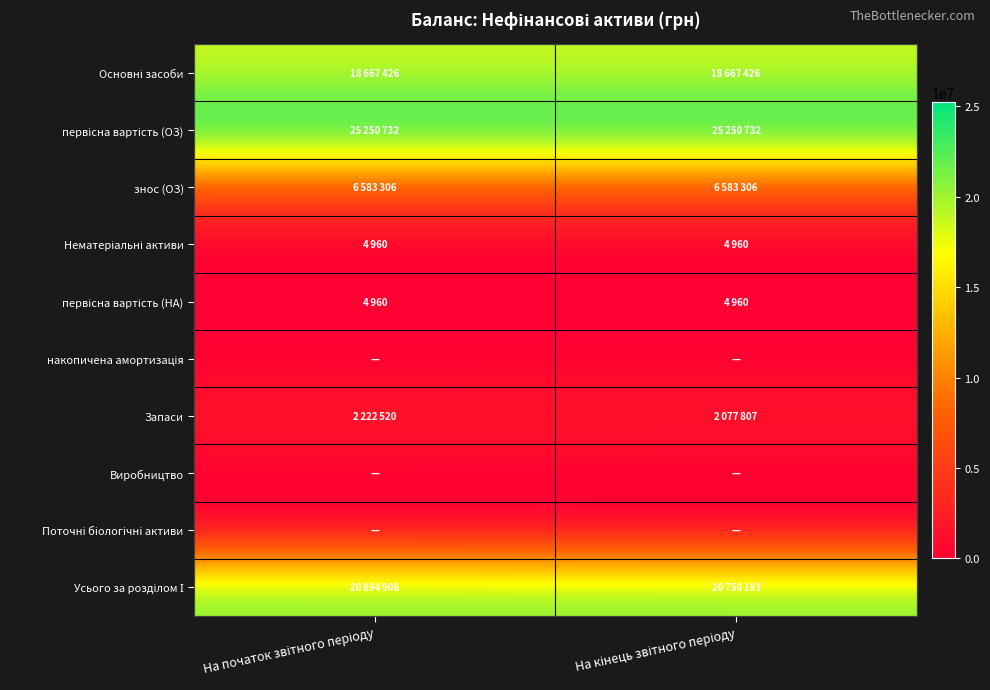

At which category does the chart reach its peak across all series?

На початок звітного періоду